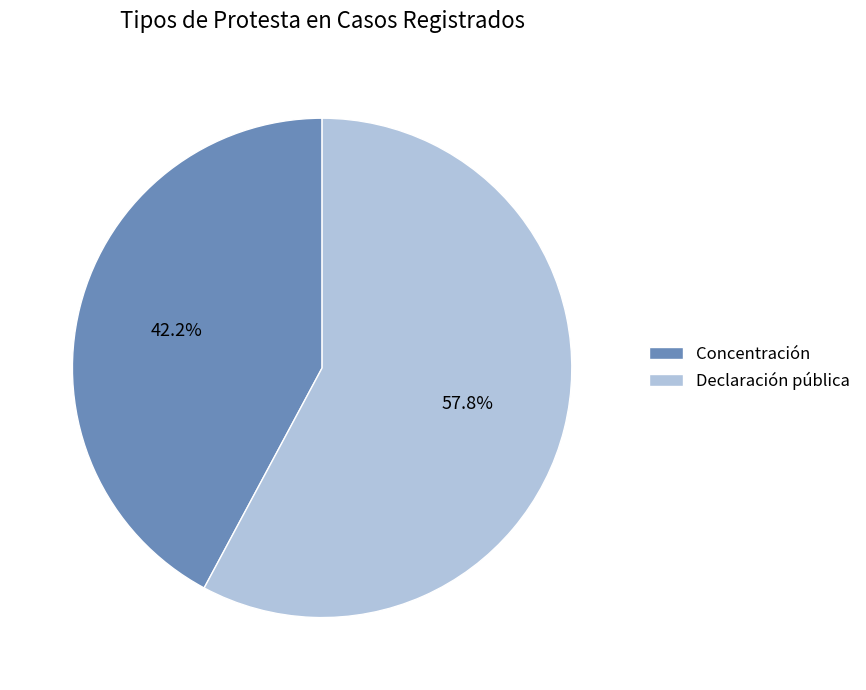

To the nearest percent, what is the average slice percentage?

50%